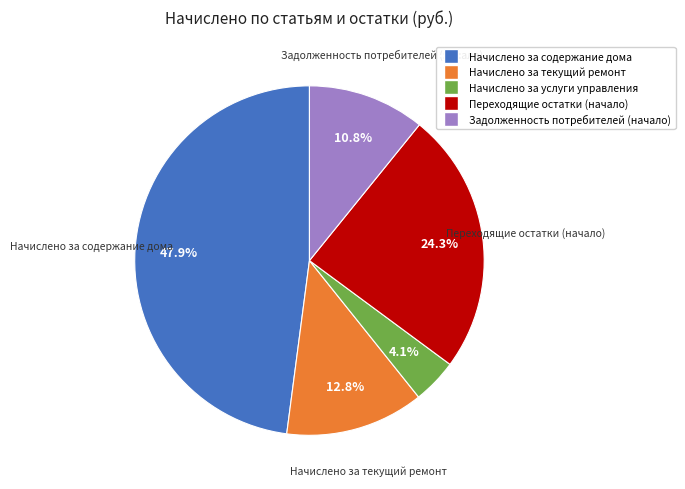

Is the sum of Начислено за текущий ремонт and Задолженность потребителей (начало) greater than half?

No